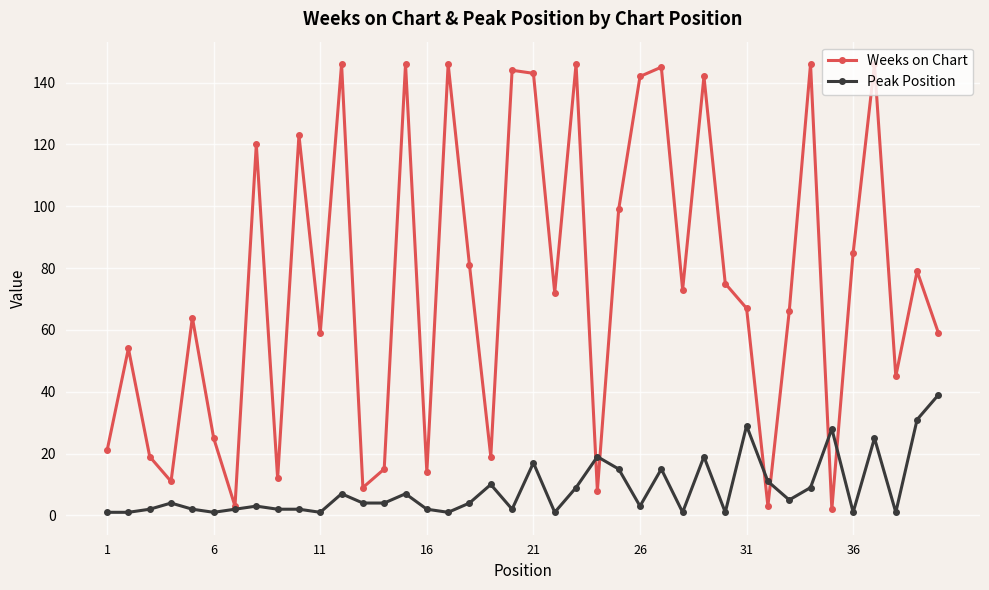

What is the maximum value shown in the chart?

146